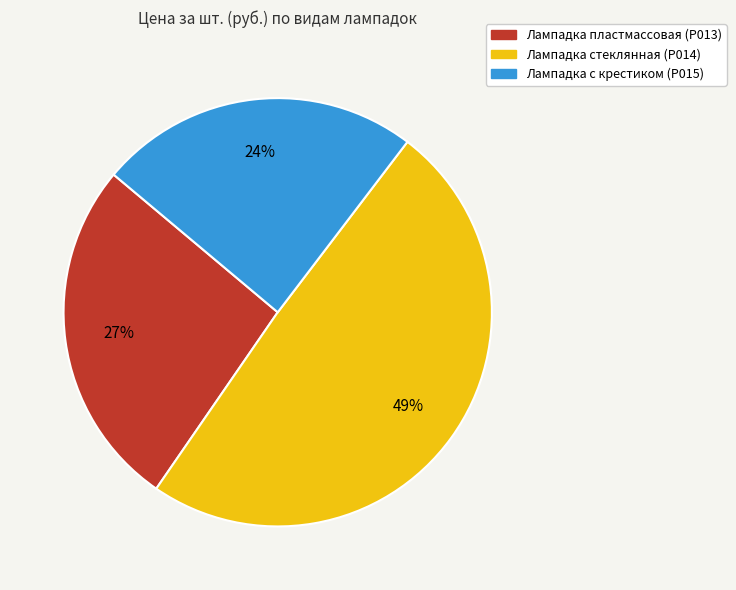

True or false: Лампадка стеклянная (Р014) accounts for 36% of the total.

False